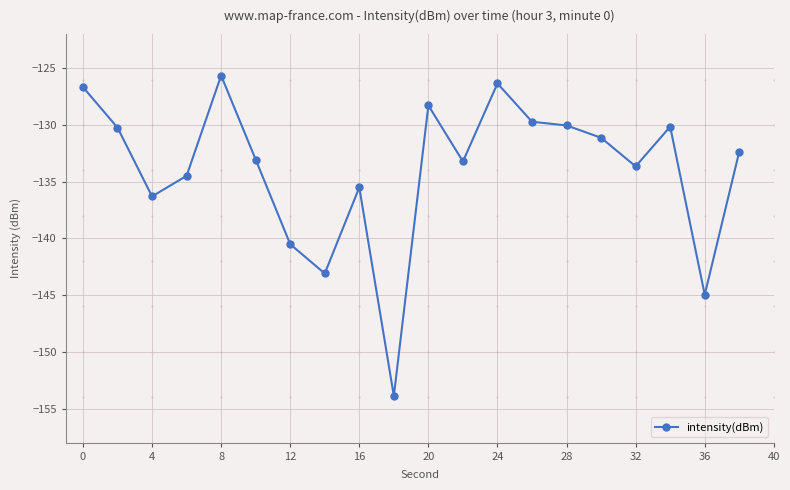

What is the maximum value shown in the chart?

-125.6